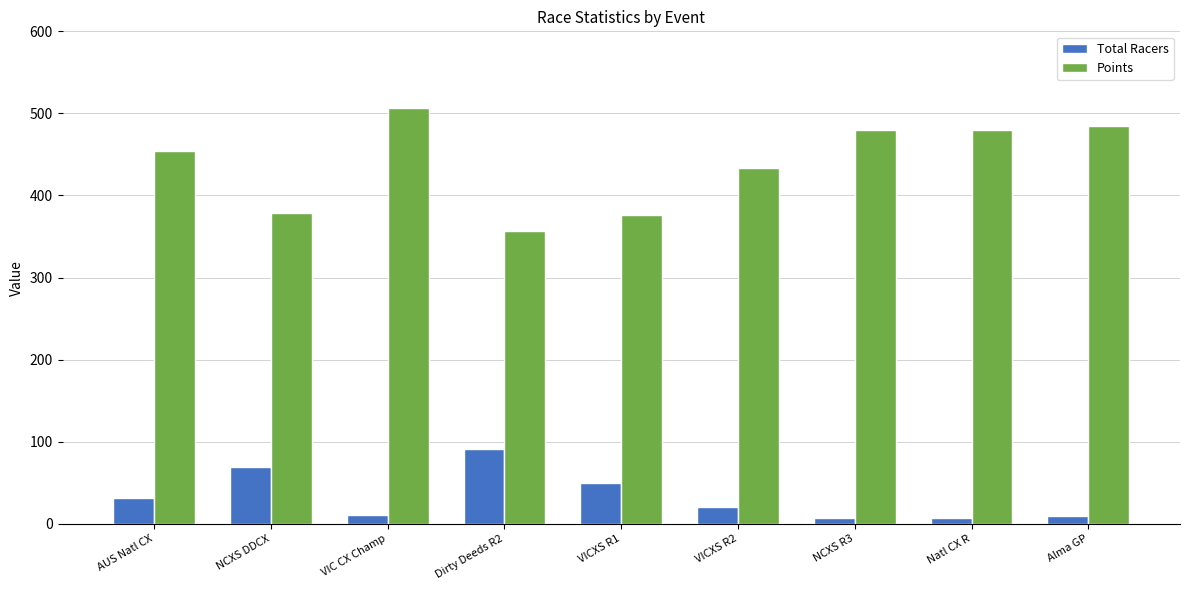

Which category has the lowest value in the Points series?

Dirty Deeds R2